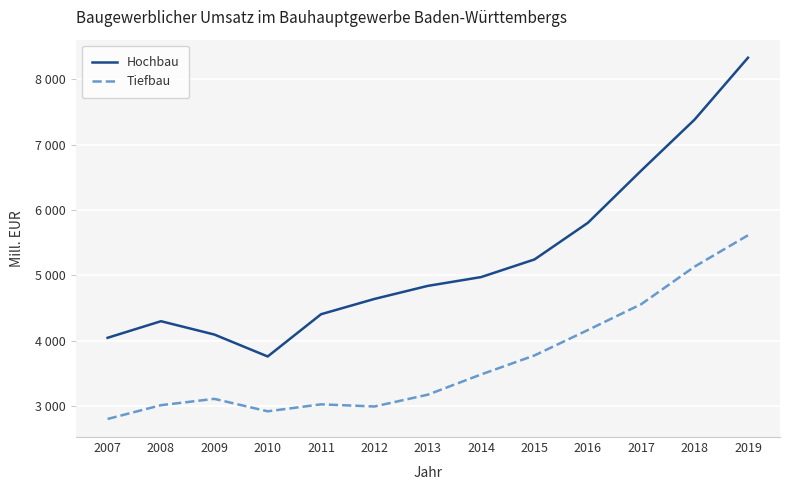

What is the value of the Tiefbau point at the 1st from the left?

2800